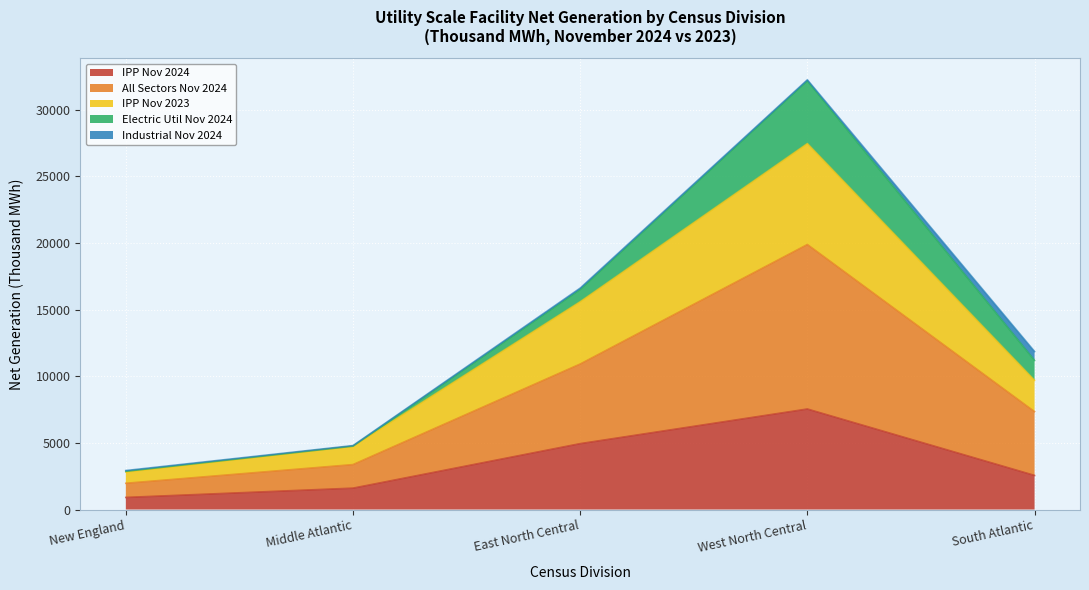

At which category does the chart reach its peak across all series?

West North Central